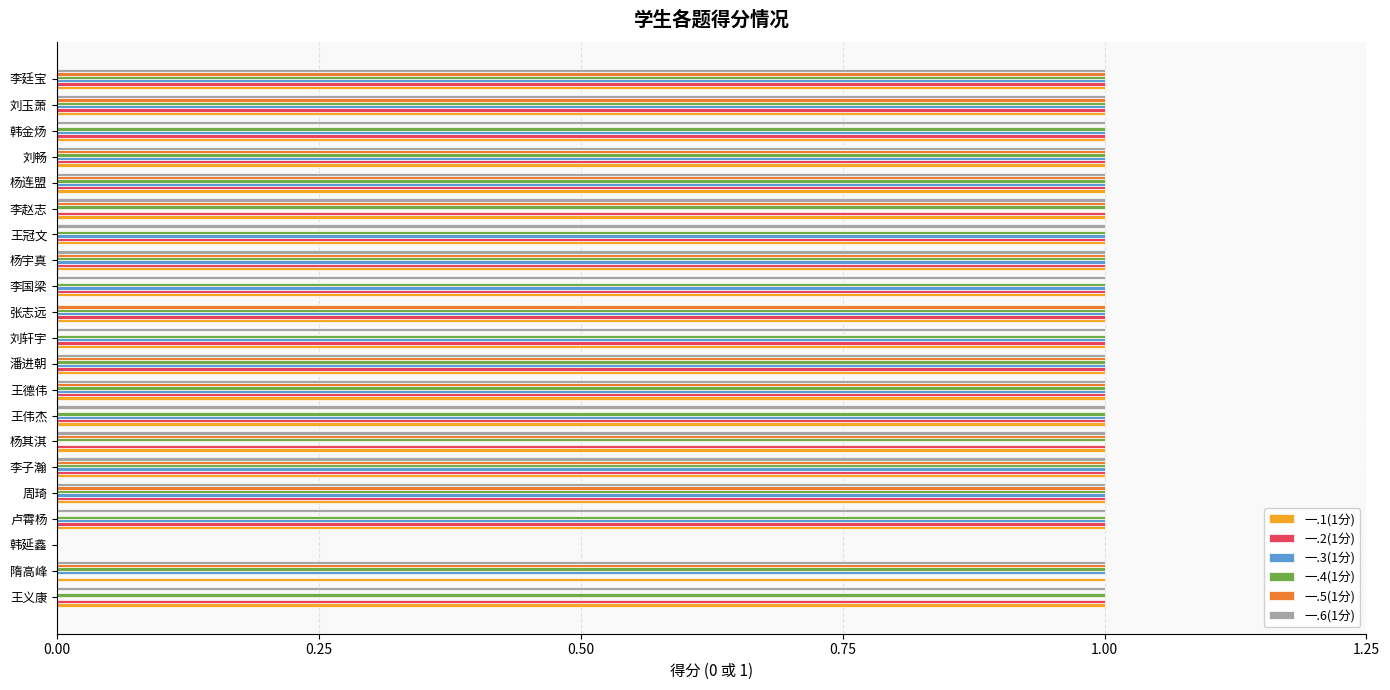

Which series changed the most between 王冠文 and 刘畅?

一.5(1分)